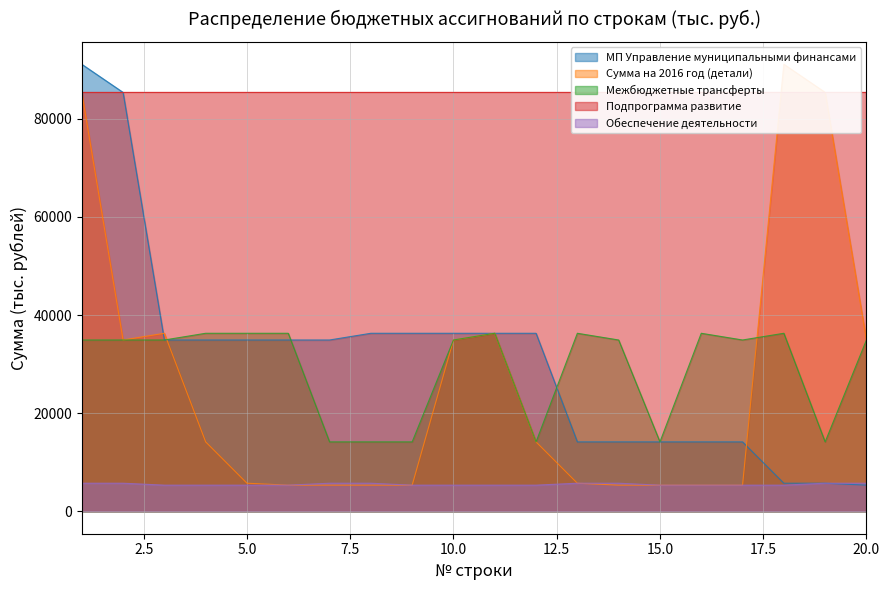

How many data points in Сумма на 2016 год (детали) are less than 14160?

10